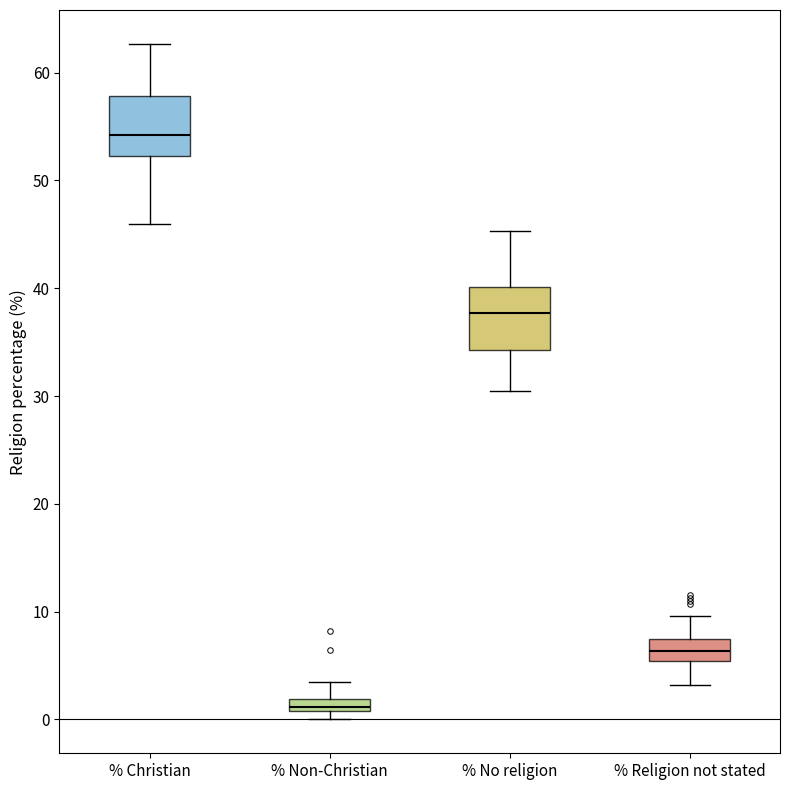

Which box has the lowest median line?

% Non-Christian